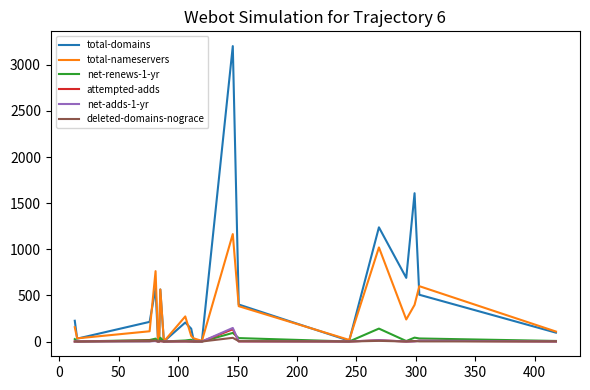

Which series has the widest spread of values?

total-domains